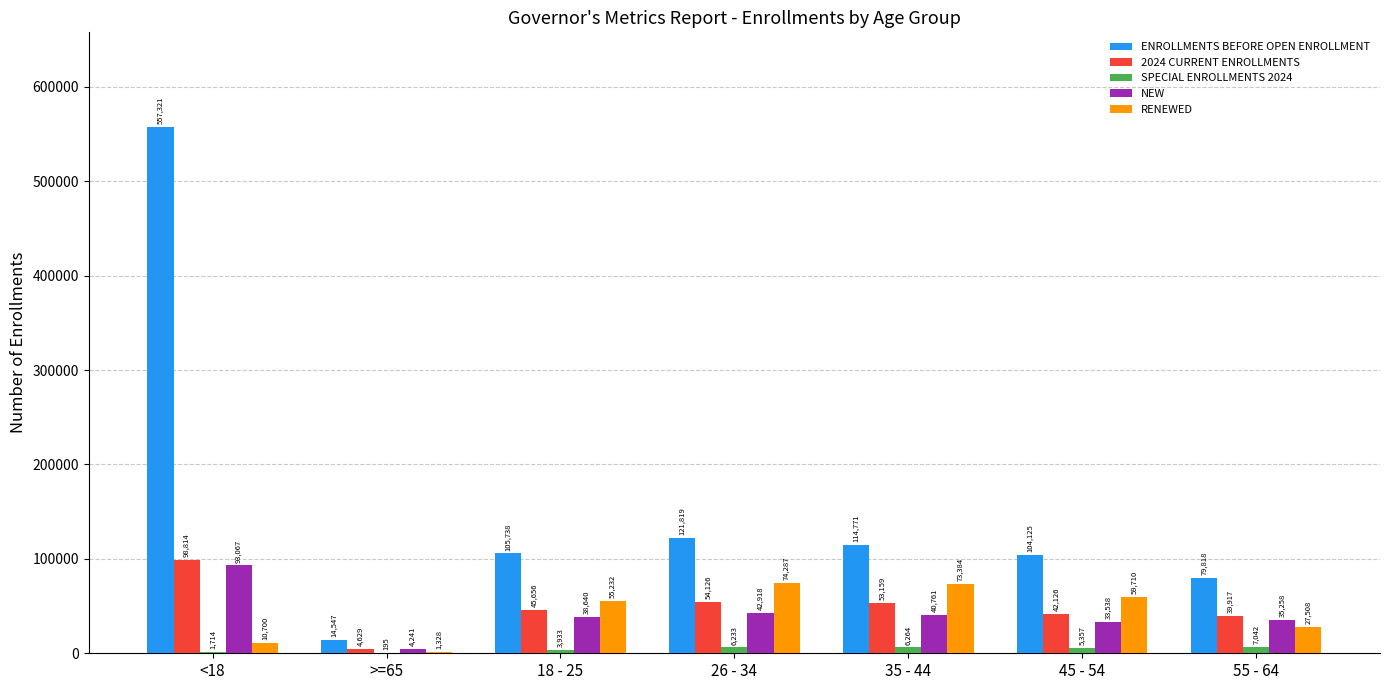

How many groups of bars are there?

7